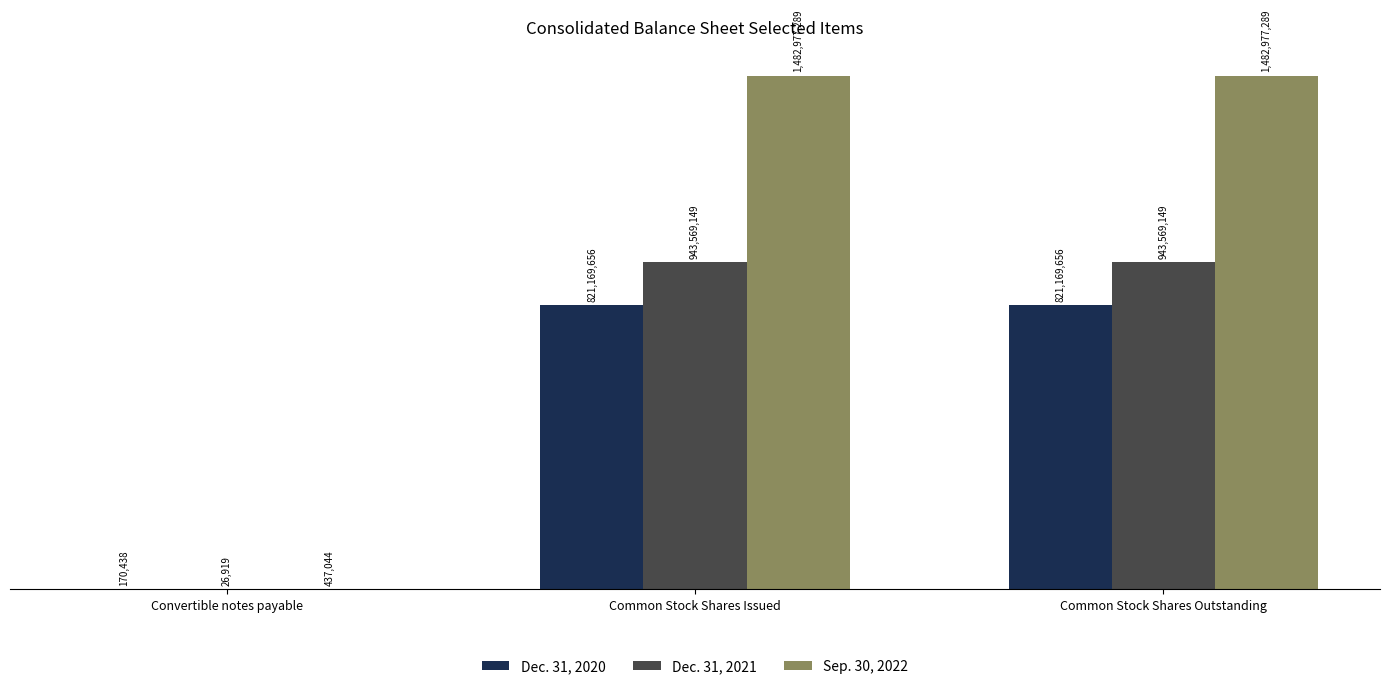

Is it true that Dec. 31, 2020 equals 821169656 at Common Stock Shares Issued?

True